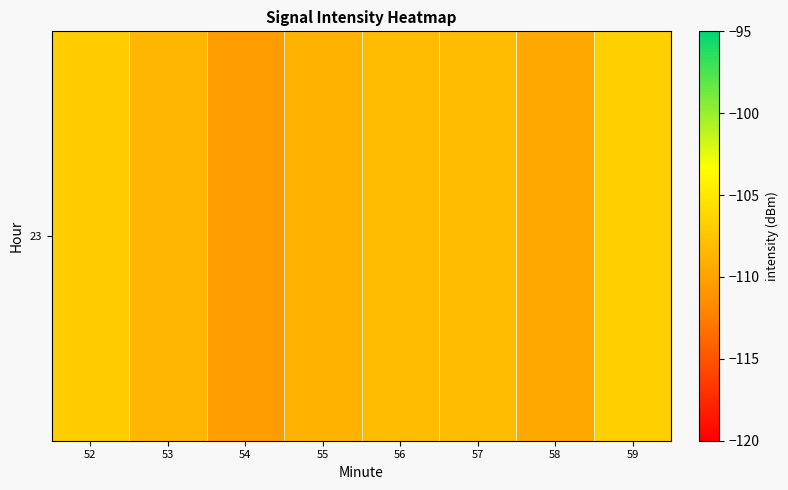

True or false: the data shows -44.2 at 56.

False